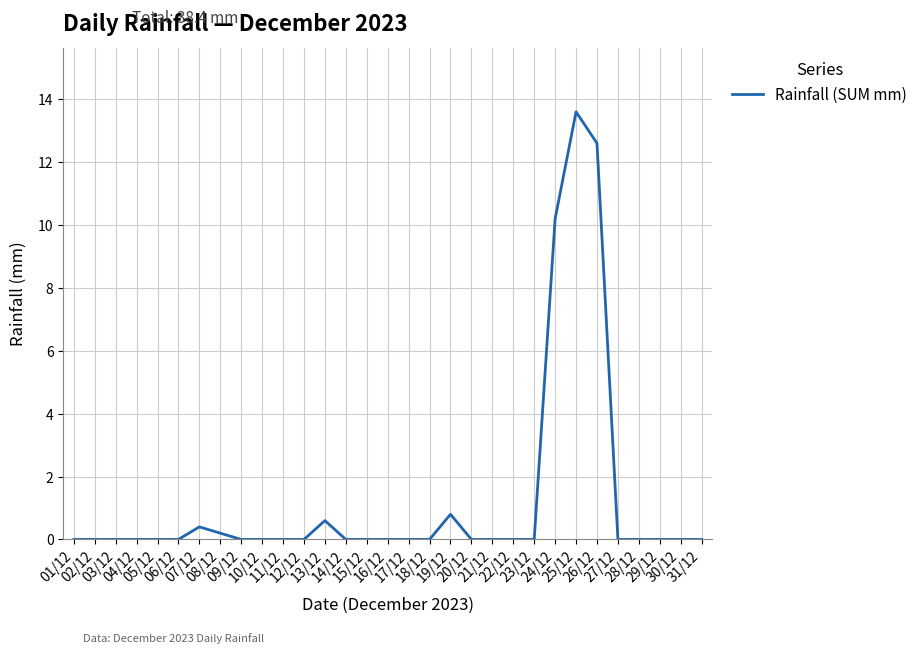

What is the label of the 16th point from the left?

16/12